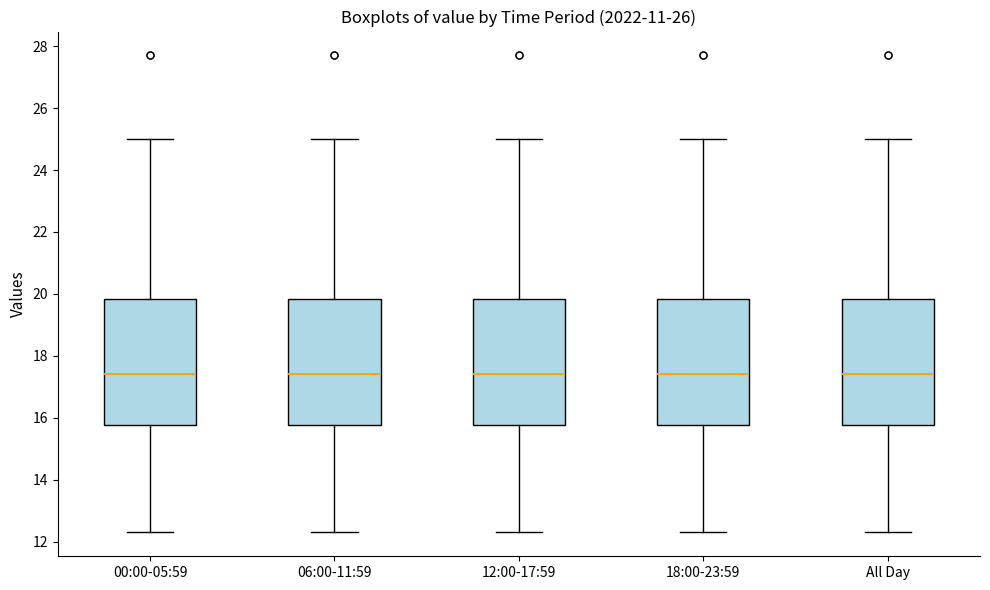

Reading left to right, read every box against the y-axis: the position of its median line, the range the box covers, and the ends of its whiskers. The values are not printed on the chart, so give them approximately, as read against the axis.

00:00-05:59: median 17.4, box 15.8 to 19.8, whiskers 12.4 to 25.0
06:00-11:59: median 17.4, box 15.8 to 19.8, whiskers 12.4 to 25.0
12:00-17:59: median 17.4, box 15.8 to 19.8, whiskers 12.4 to 25.0
18:00-23:59: median 17.4, box 15.8 to 19.8, whiskers 12.4 to 25.0
All Day: median 17.4, box 15.8 to 19.8, whiskers 12.4 to 25.0